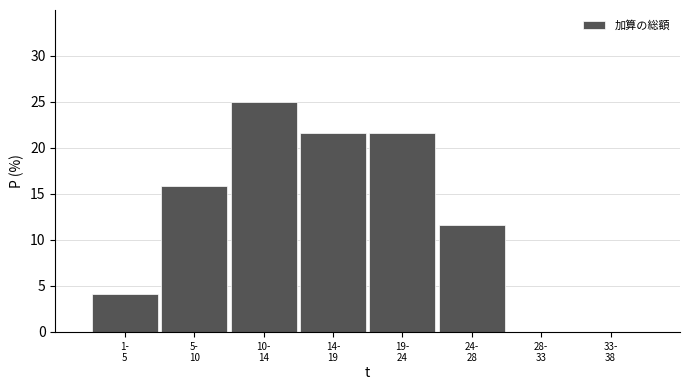

What is the sum of all values?

100.0